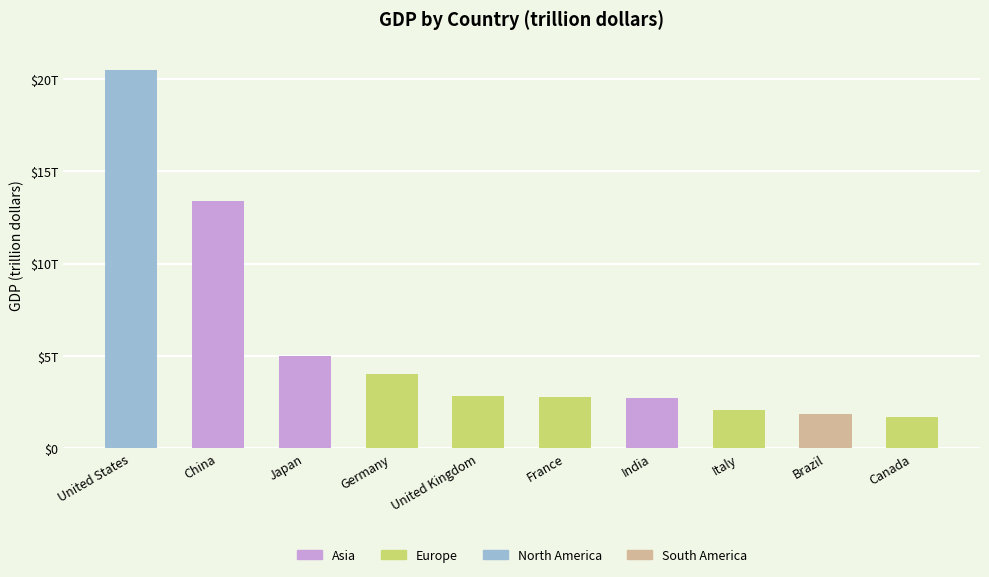

How many values exceed 2?

8